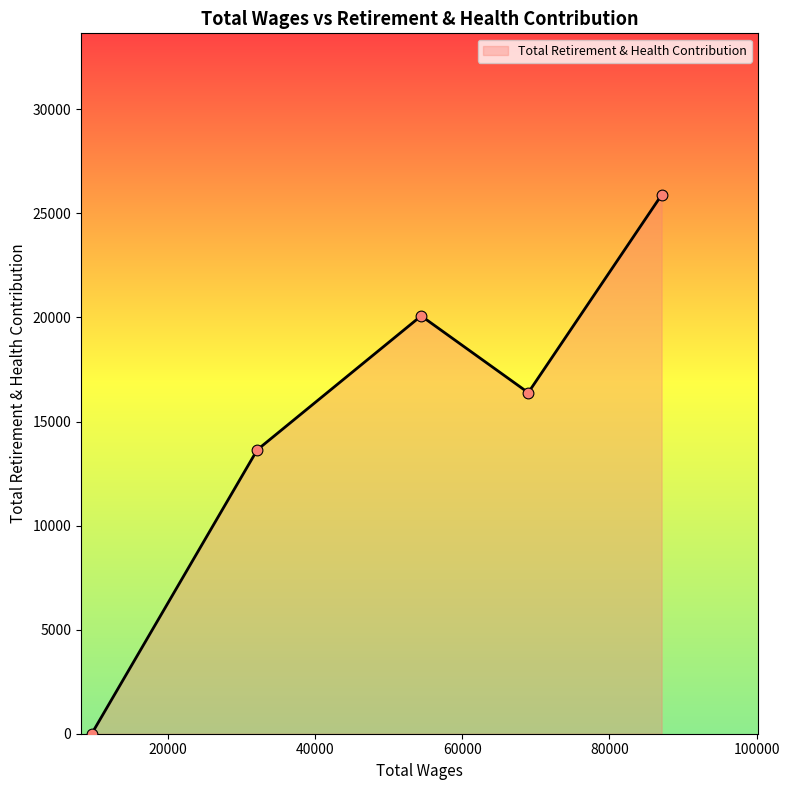

What is the difference between the maximum and minimum values?

25886